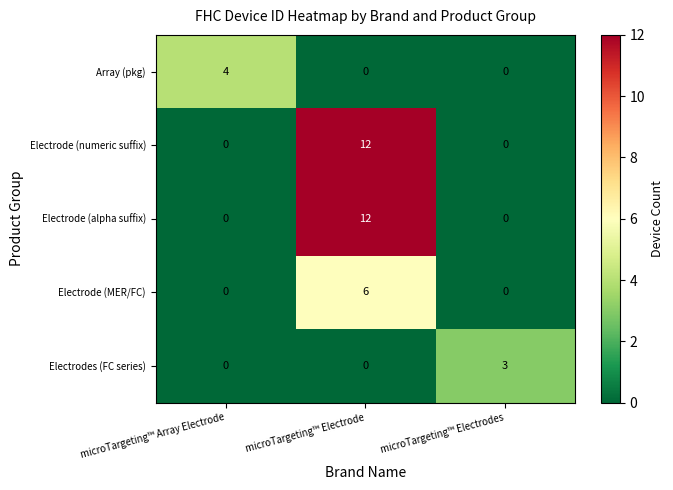

At how many categories does at least one series exceed 2?

3